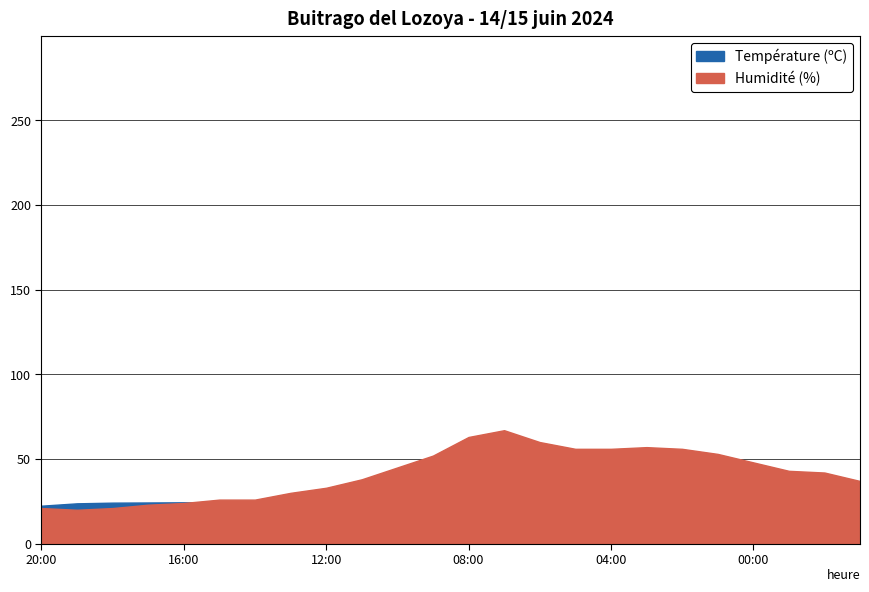

After their last crossing, which series has the higher values: Température (ºC) or Humidité (%)?

Humidité (%)